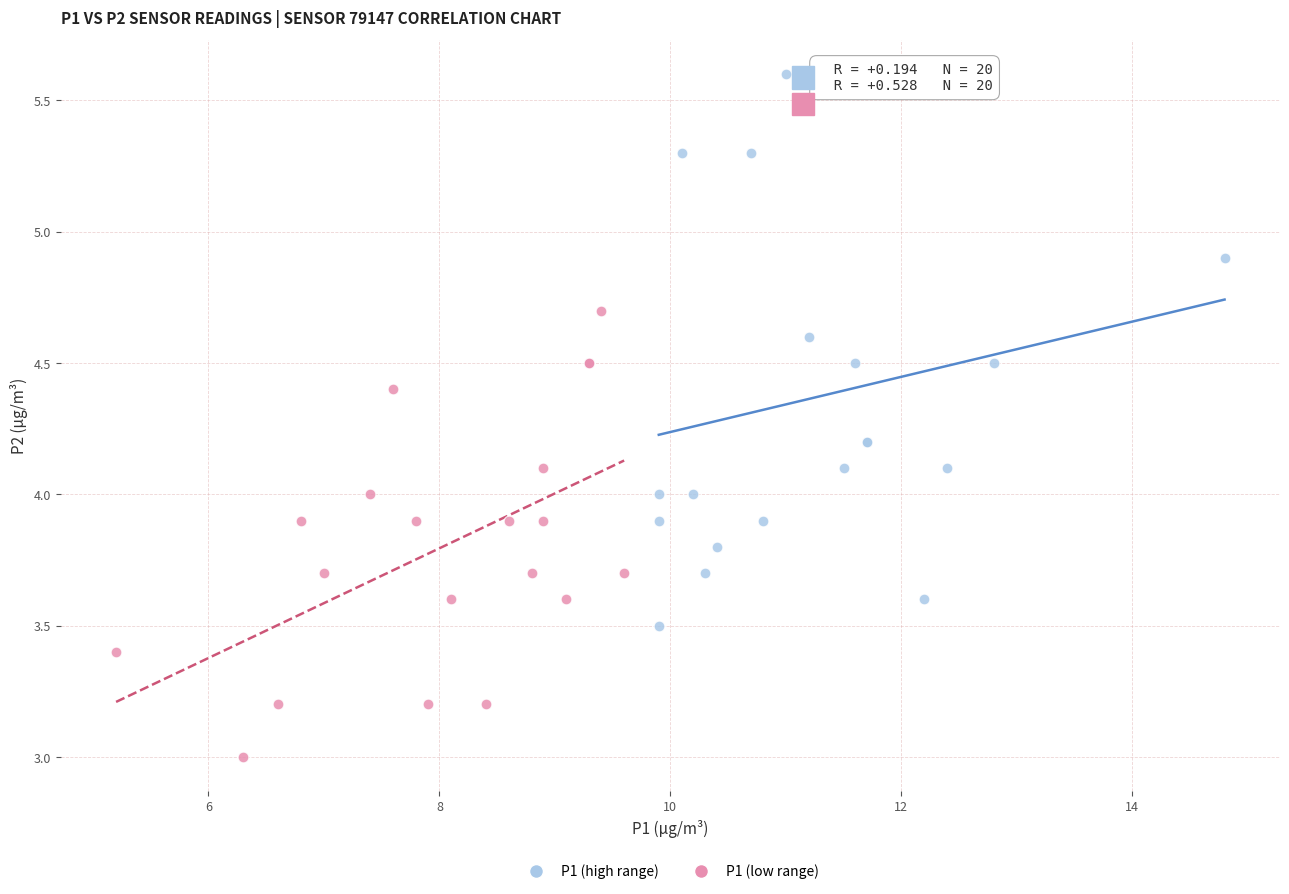

Which series reaches the maximum Y coordinate?

P1 (high range)